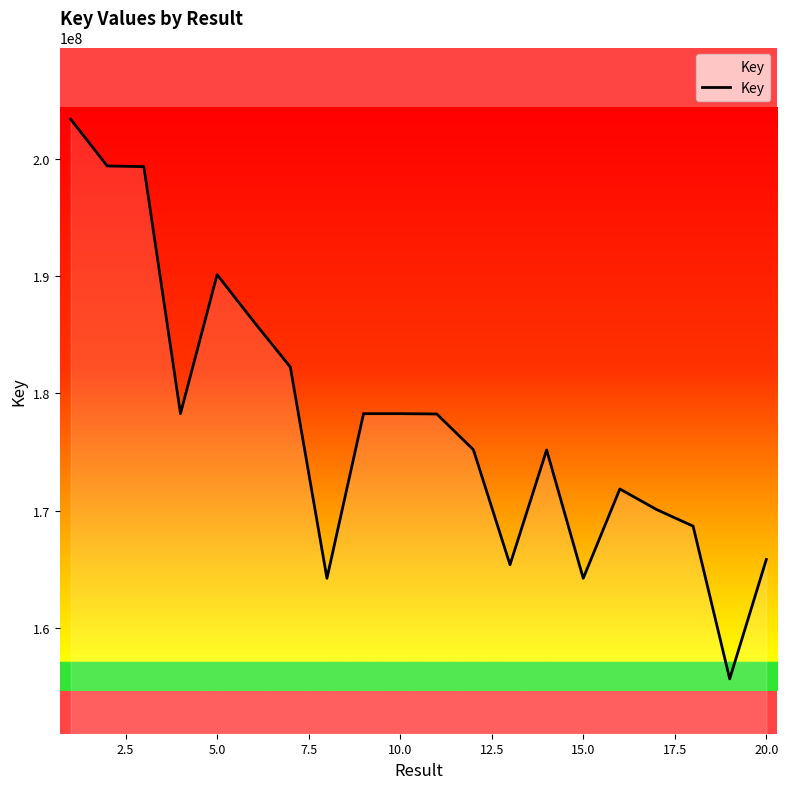

What is the smallest value displayed?

155679286